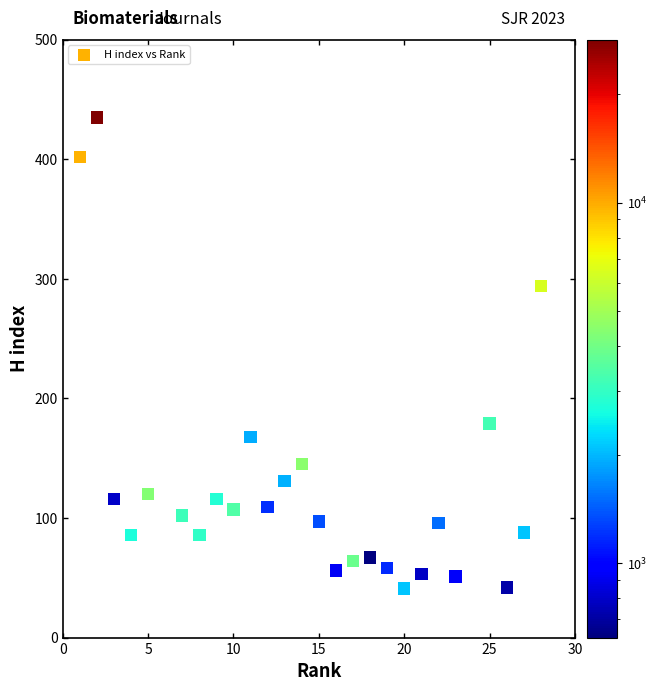

What Y value in the scatter plot is closest to 217?

179